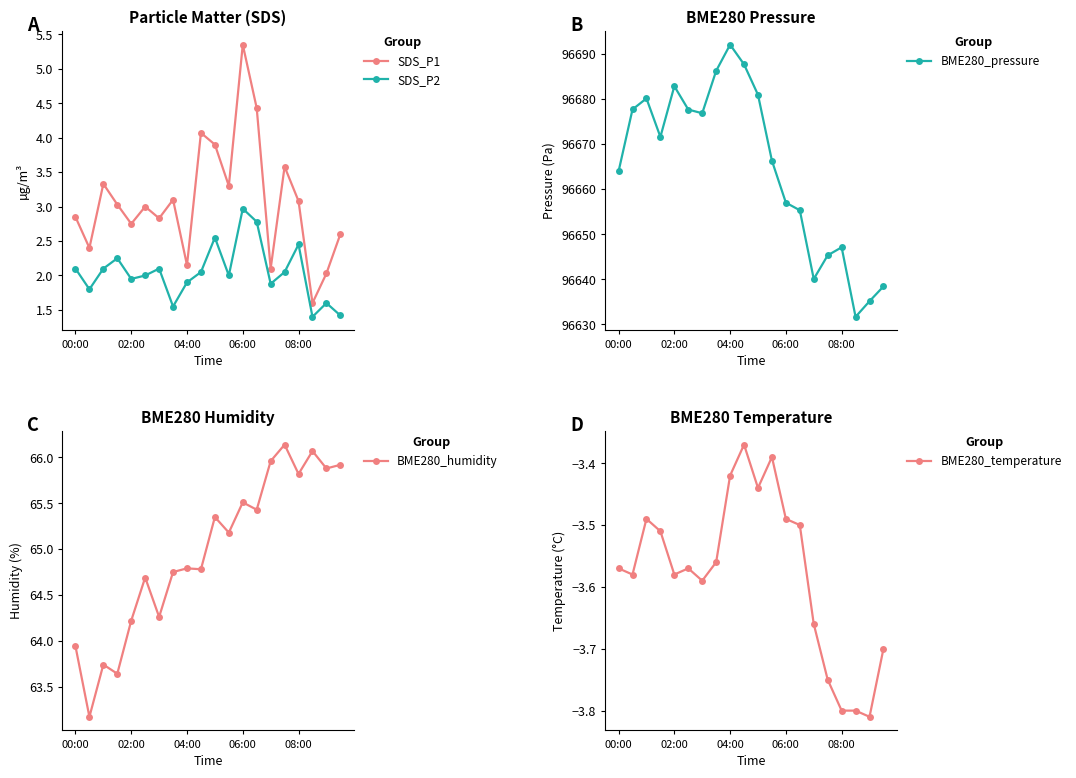

What is the highest value of the SDS_P1 series?

5.3